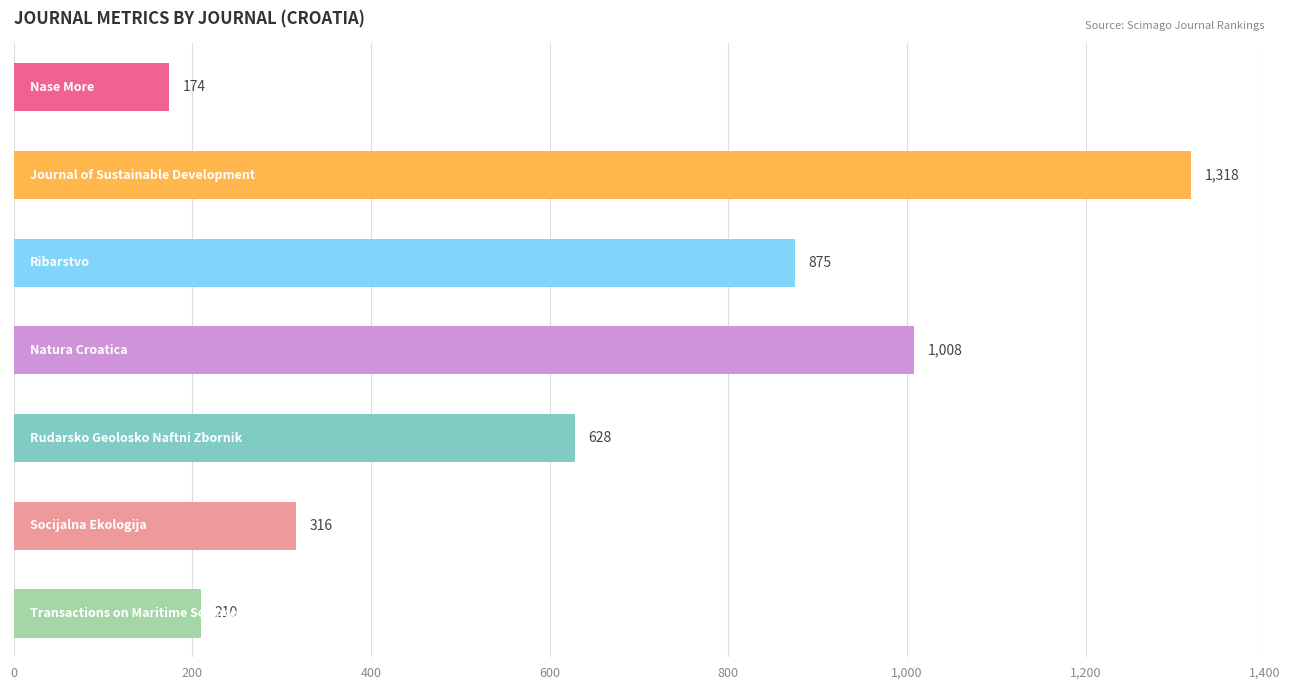

What is the difference between the second highest and second lowest values?

798